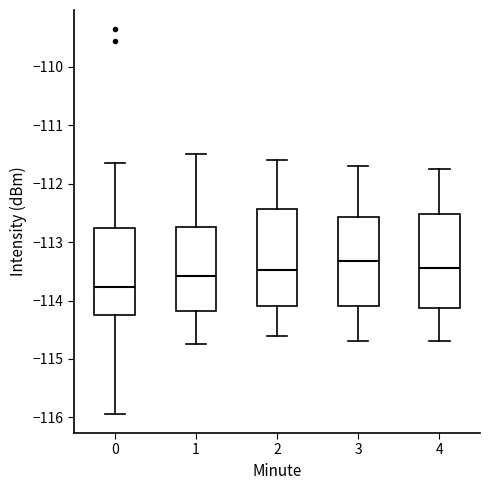

Reading left to right, transcribe this box plot: for each box, give where its median line is, the range the box spans, and where its two whiskers end, as read against the y-axis. The values are not printed on the chart, so give them approximately, as read against the axis.

0: median -113.8, box -114.2 to -112.8, whiskers -115.9 to -111.6
1: median -113.6, box -114.2 to -112.7, whiskers -114.7 to -111.5
2: median -113.5, box -114.1 to -112.4, whiskers -114.6 to -111.6
3: median -113.3, box -114.1 to -112.6, whiskers -114.7 to -111.7
4: median -113.4, box -114.1 to -112.5, whiskers -114.7 to -111.7